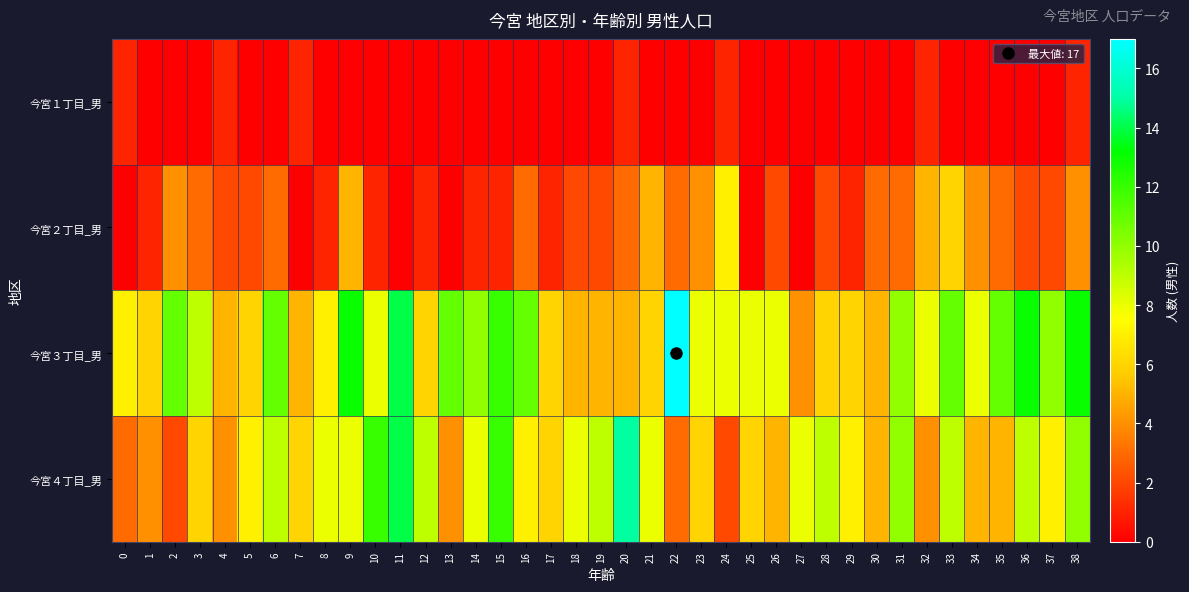

Rank the series at 2 from highest to lowest value.

今宮３丁目_男, 今宮２丁目_男, 今宮４丁目_男, 今宮１丁目_男